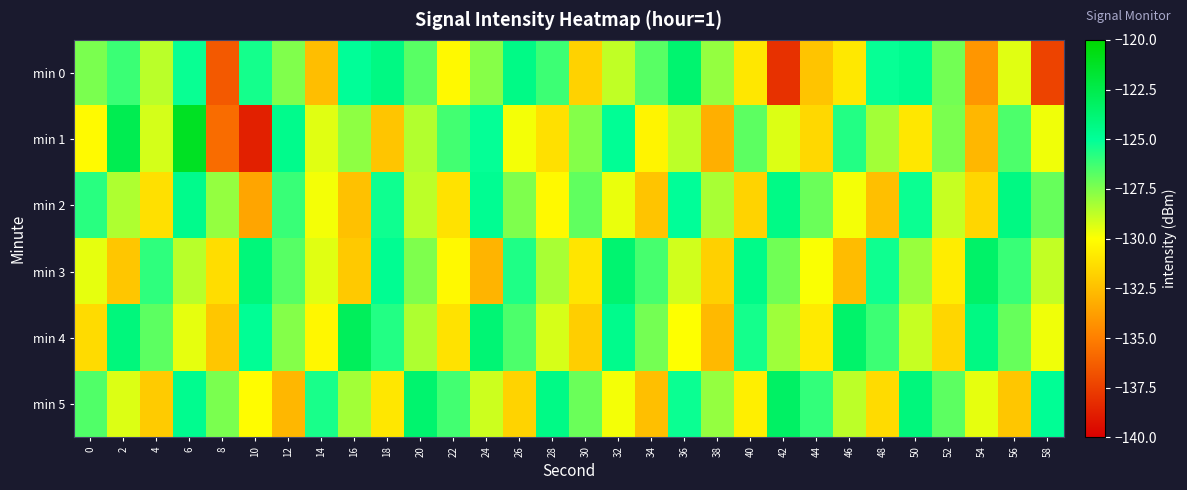

Reading left to right, transcribe all the data shown in this chart.

min 0: 0=-127.4	2=-126.2	4=-128.7	6=-125.2	8=-136.5	10=-125.4	12=-127.5	14=-132.5	16=-125.0	18=-124.3	20=-126.7	22=-130.2	24=-127.6	26=-124.4	28=-126.2	30=-131.7	32=-128.8	34=-126.7	36=-123.7	38=-127.9	40=-130.9	42=-138.0	44=-132.3	46=-130.9	48=-125.1	50=-124.7	52=-127.2	54=-134.1	56=-129.4	58=-137.3
min 1: 0=-130.2	2=-122.7	4=-129.2	6=-121.2	8=-135.7	10=-138.7	12=-124.6	14=-129.4	16=-127.8	18=-132.2	20=-128.5	22=-126.3	24=-125.1	26=-129.8	28=-131.2	30=-127.6	32=-124.9	34=-130.4	36=-128.7	38=-133.1	40=-126.8	42=-129.3	44=-131.5	46=-125.7	48=-128.2	50=-130.9	52=-127.4	54=-132.8	56=-126.5	58=-129.7
min 2: 0=-125.8	2=-128.4	4=-131.2	6=-124.6	8=-127.9	10=-133.5	12=-126.1	14=-129.8	16=-132.4	18=-125.3	20=-128.7	22=-131.1	24=-124.8	26=-127.5	28=-130.2	30=-126.9	32=-129.6	34=-132.3	36=-125.0	38=-128.3	40=-131.7	42=-124.4	44=-127.1	46=-129.8	48=-132.5	50=-125.2	52=-128.9	54=-131.6	56=-124.3	58=-127.0
min 3: 0=-129.5	2=-132.2	4=-125.9	6=-128.6	8=-131.3	10=-124.0	12=-126.7	14=-129.4	16=-132.1	18=-124.8	20=-127.5	22=-130.2	24=-132.9	26=-125.6	28=-128.3	30=-131.0	32=-123.7	34=-126.4	36=-129.1	38=-131.8	40=-124.5	42=-127.2	44=-129.9	46=-132.6	48=-125.3	50=-128.0	52=-130.7	54=-123.4	56=-126.1	58=-128.8
min 4: 0=-131.4	2=-124.1	4=-126.8	6=-129.5	8=-132.2	10=-124.9	12=-127.6	14=-130.3	16=-123.0	18=-125.7	20=-128.4	22=-131.1	24=-123.8	26=-126.5	28=-129.2	30=-131.9	32=-124.6	34=-127.3	36=-130.0	38=-132.7	40=-125.4	42=-128.1	44=-130.8	46=-123.5	48=-126.2	50=-128.9	52=-131.6	54=-124.3	56=-127.0	58=-129.7
min 5: 0=-126.6	2=-129.3	4=-132.0	6=-124.7	8=-127.4	10=-130.1	12=-132.8	14=-125.5	16=-128.2	18=-130.9	20=-123.6	22=-126.3	24=-129.0	26=-131.7	28=-124.4	30=-127.1	32=-129.8	34=-132.5	36=-125.2	38=-127.9	40=-130.6	42=-123.3	44=-126.0	46=-128.7	48=-131.4	50=-124.1	52=-126.8	54=-129.5	56=-132.2	58=-124.9